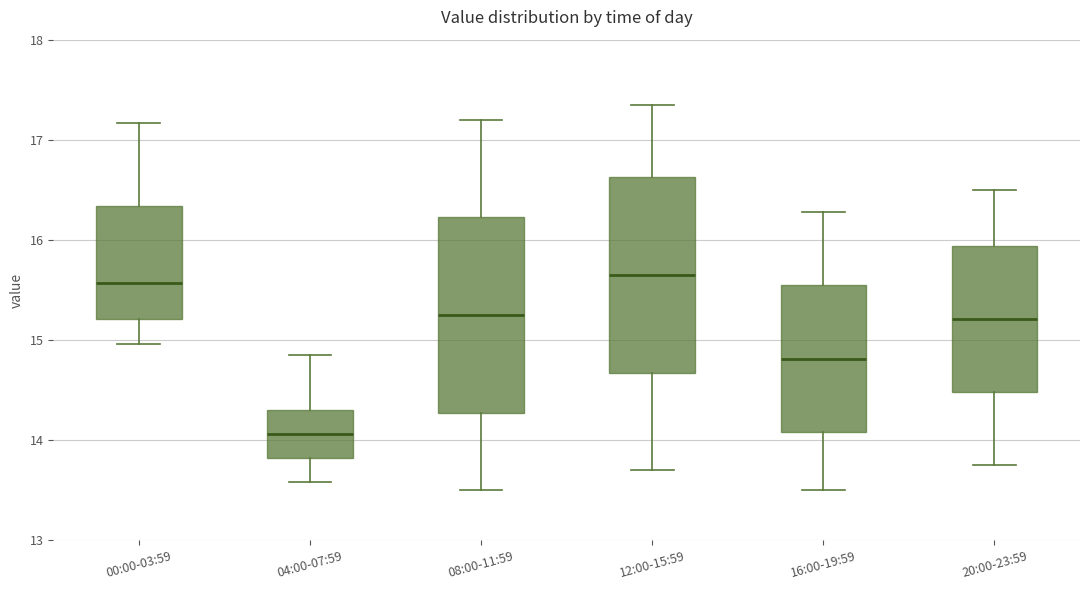

Where does the lower whisker of the box for 00:00-03:59 end on the y-axis? The values are not printed on the chart, so give them approximately, as read against the axis.

15.0